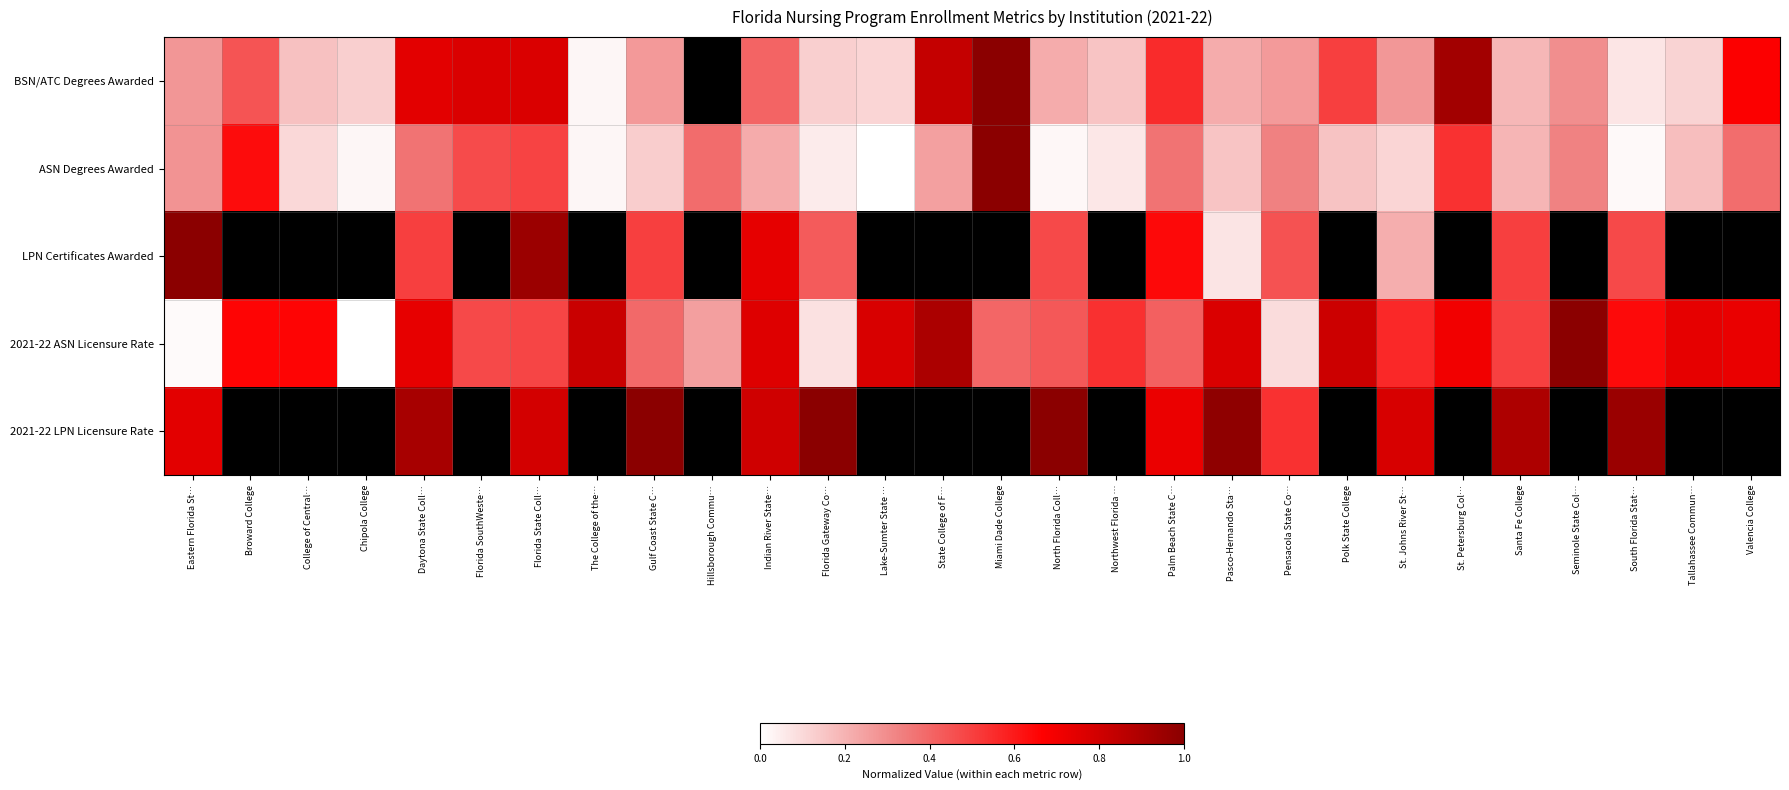

At which label does 2021-22 LPN Licensure Rate reach its peak?

Gulf Coast State C…